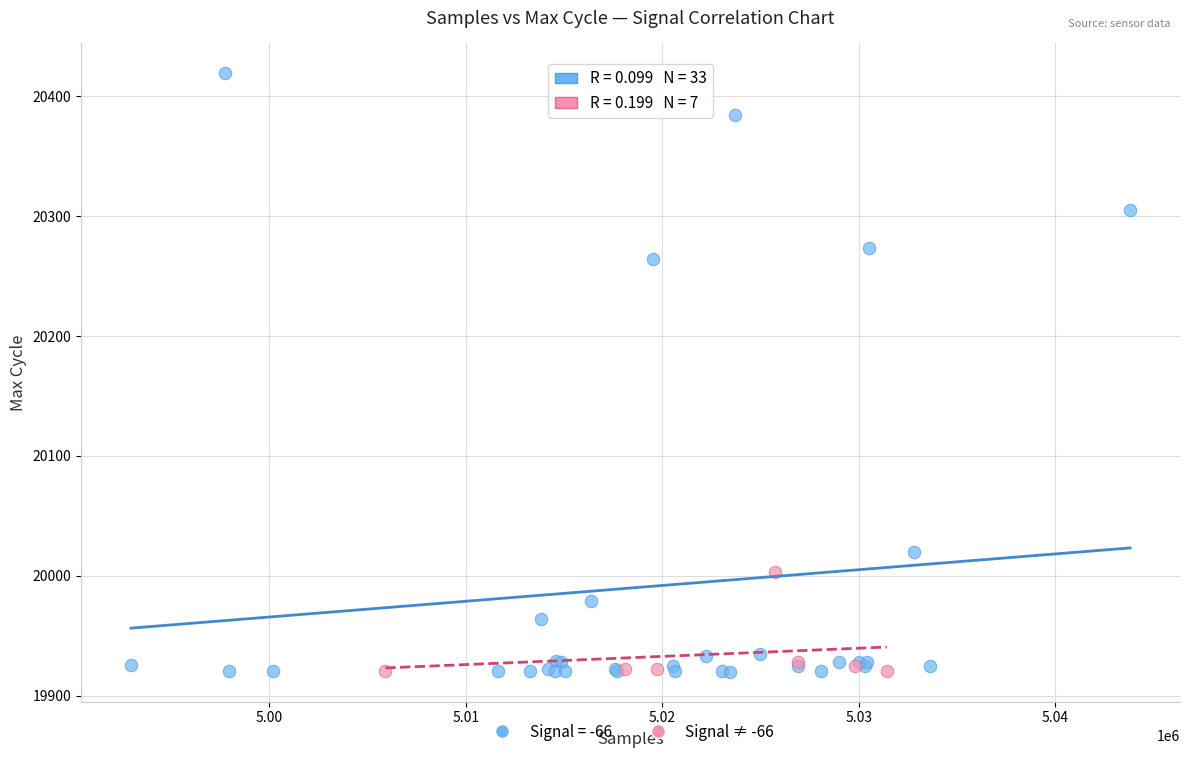

Which series has the widest spread of Y values?

Signal = -66